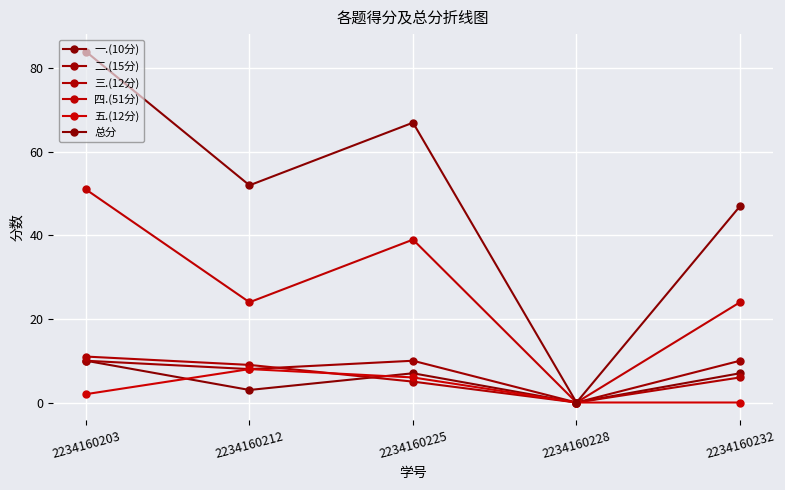

At which category does 总分 reach its first local peak?

2234160225